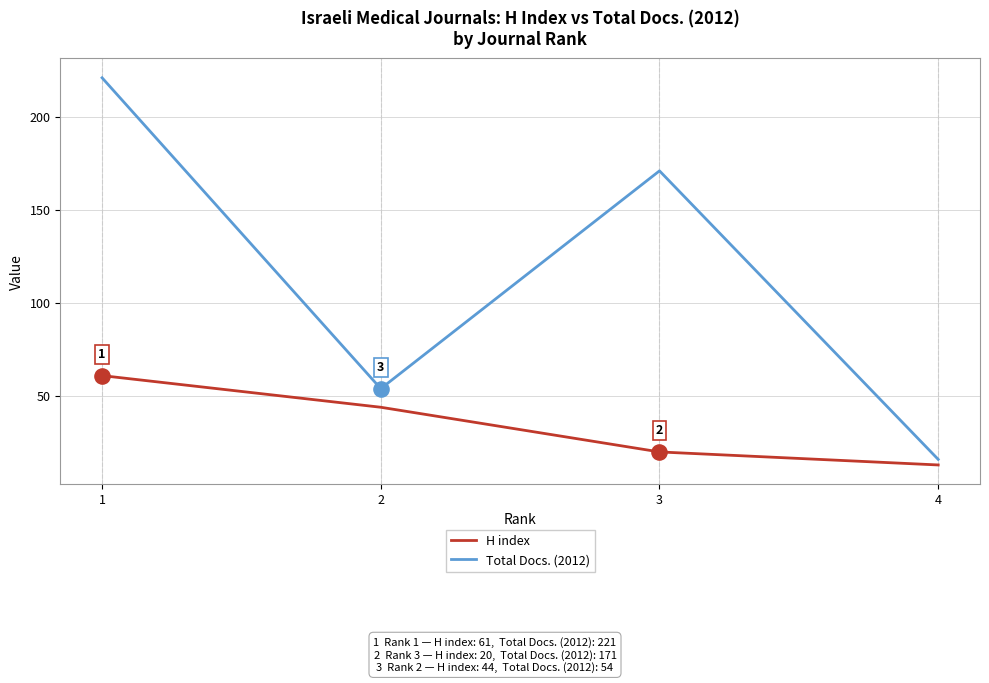

What is the total value across all series at 2?

98